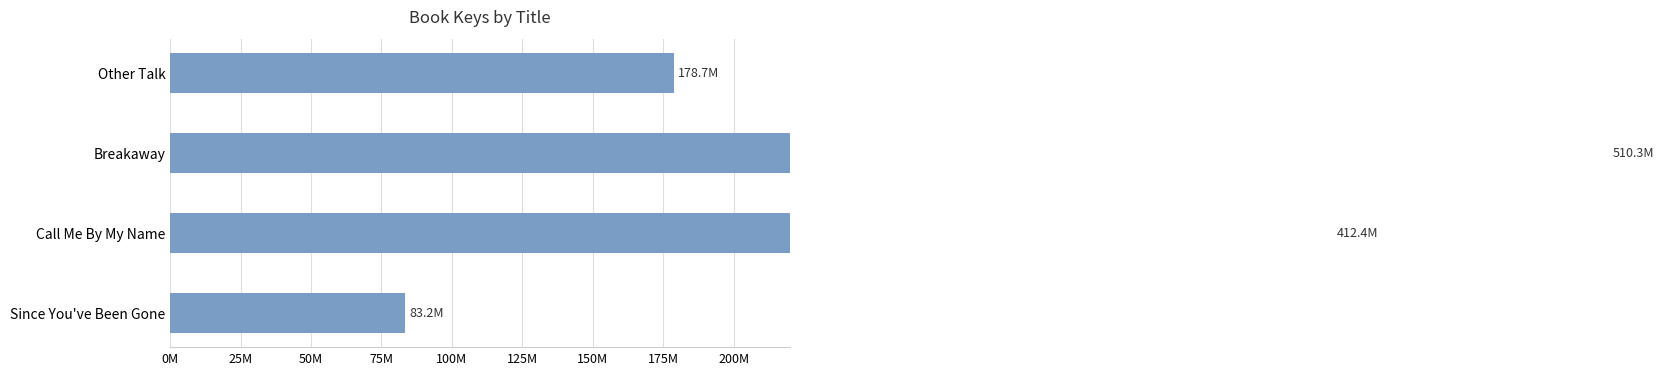

How many bars are there in total?

4